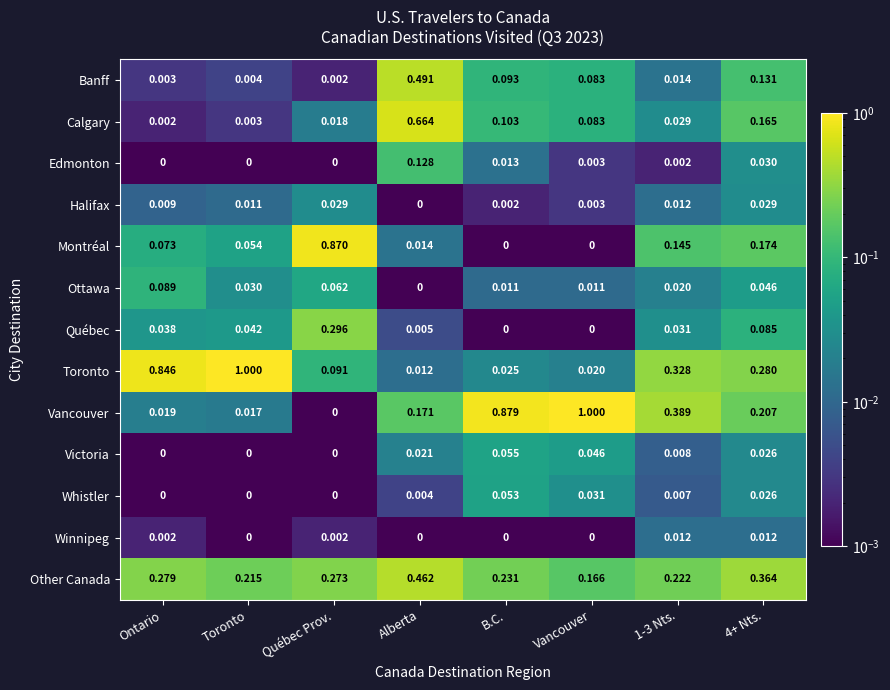

Which category has the lowest value in the Toronto series?

Alberta